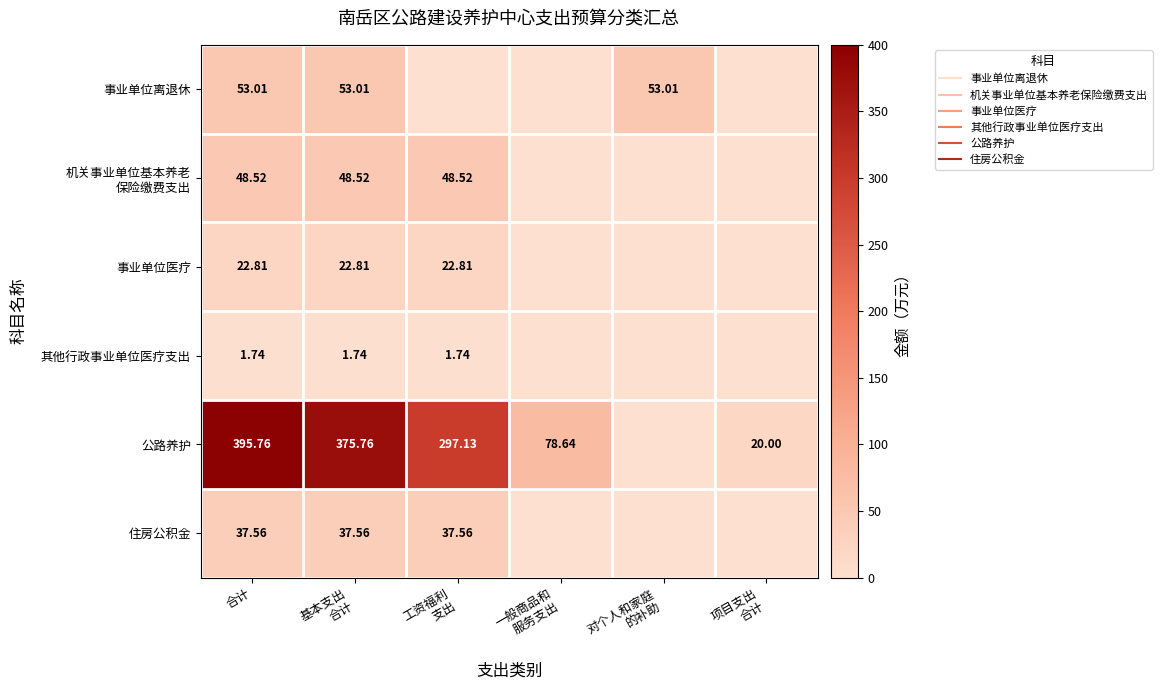

What is the maximum value for 住房公积金?

37.6